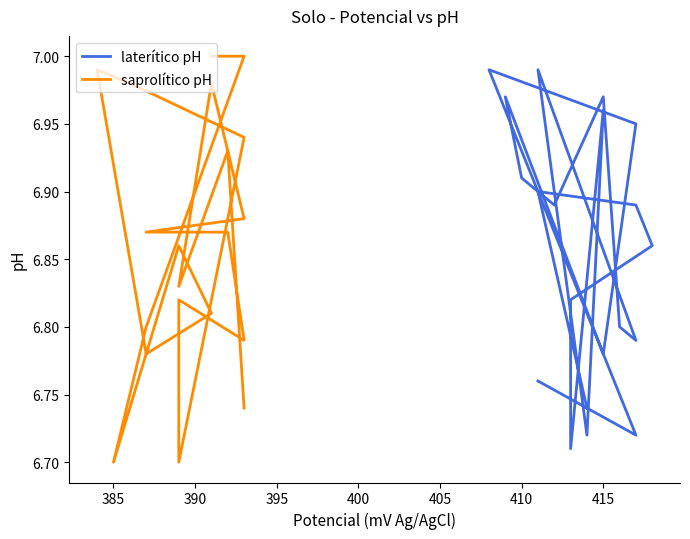

What are all the series names shown in the legend?

laterítico pH, saprolítico pH